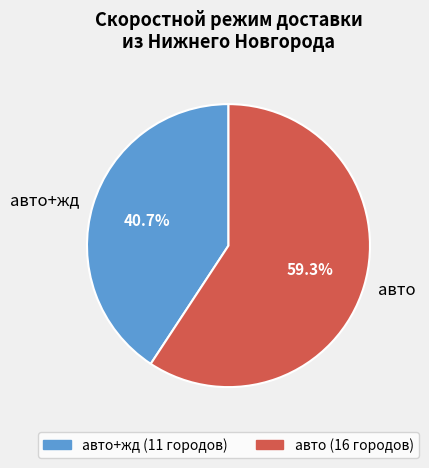

Count the number of slices in the pie.

2